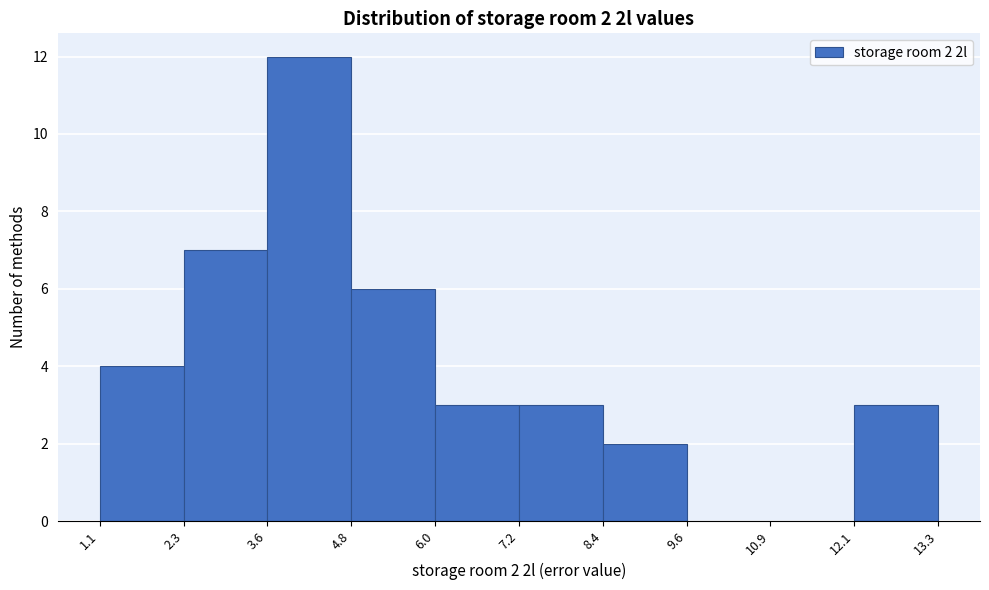

Over which range of the x-axis is the bar tallest?

3.6 to 4.8